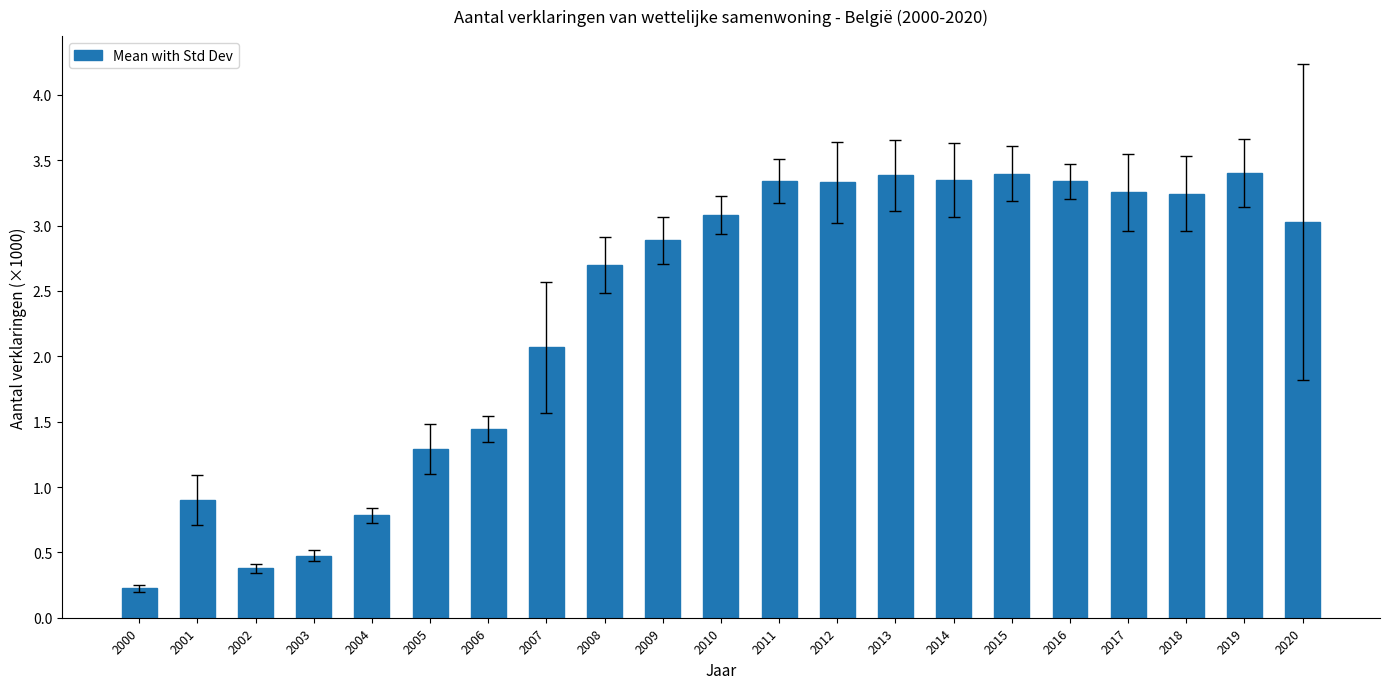

What is the maximum value shown in the chart?

3.4